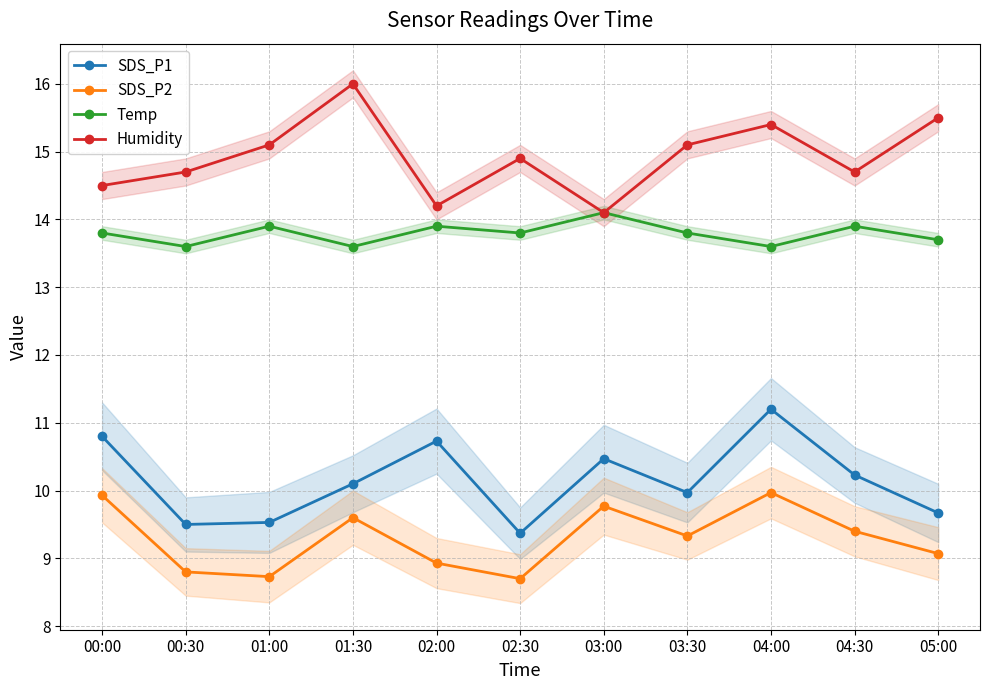

Which category has the highest value in the Humidity series?

01:30